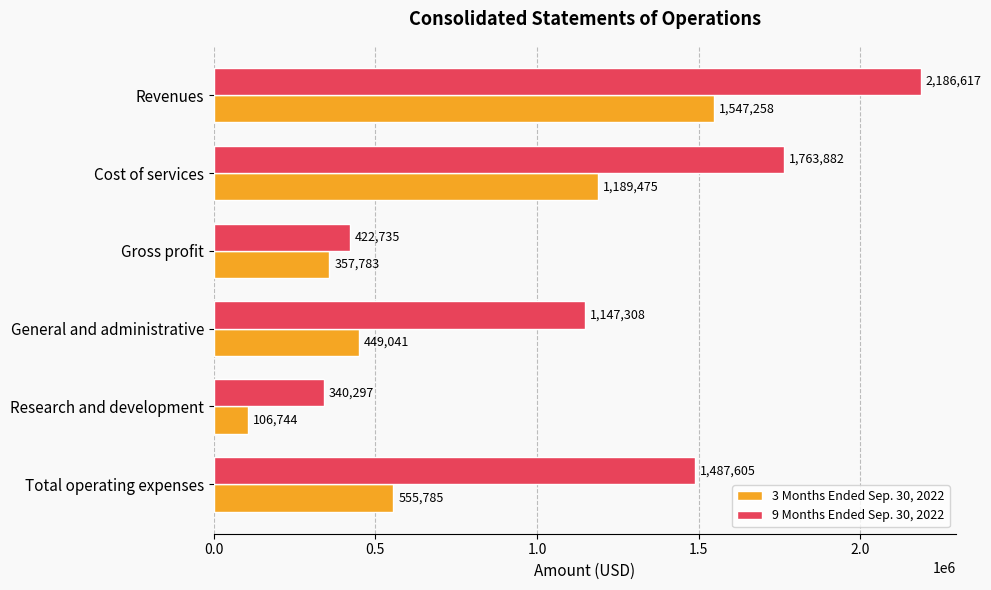

At which label is 9 Months Ended Sep. 30, 2022 closest to 1263457?

General and administrative